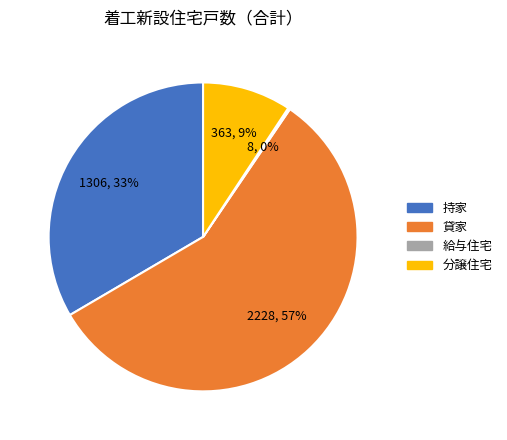

True or false: 持家 accounts for 26% of the total.

False